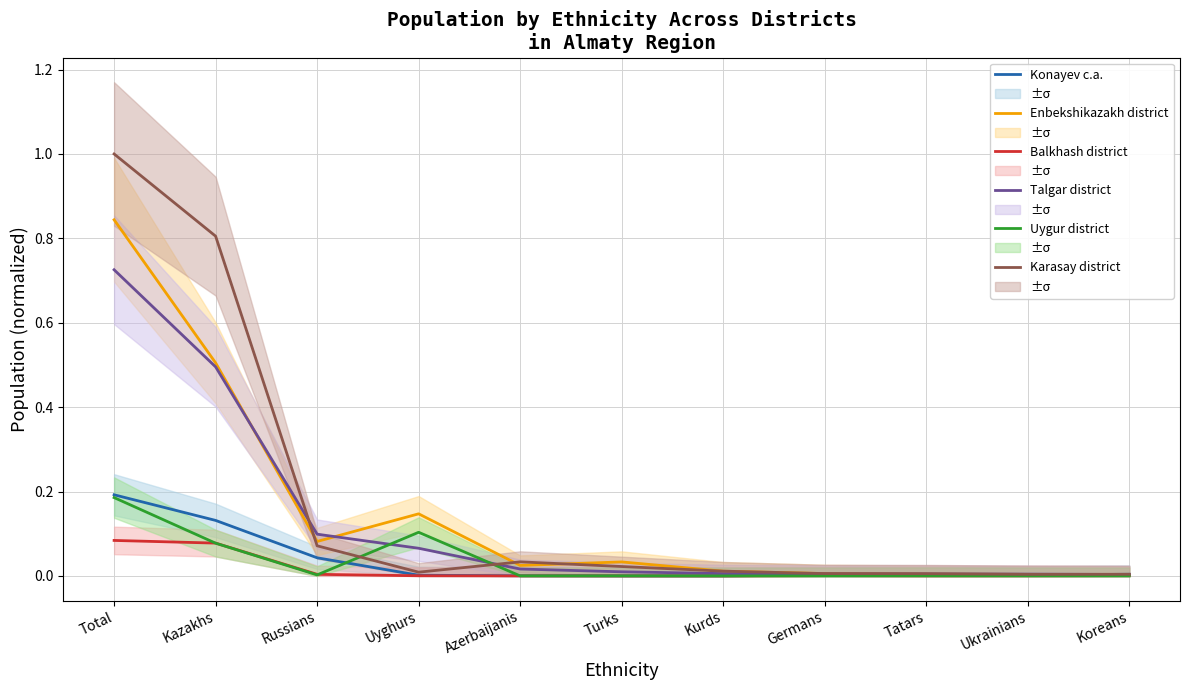

True or false: Uygur district has a value of 0.0 at Russians.

False